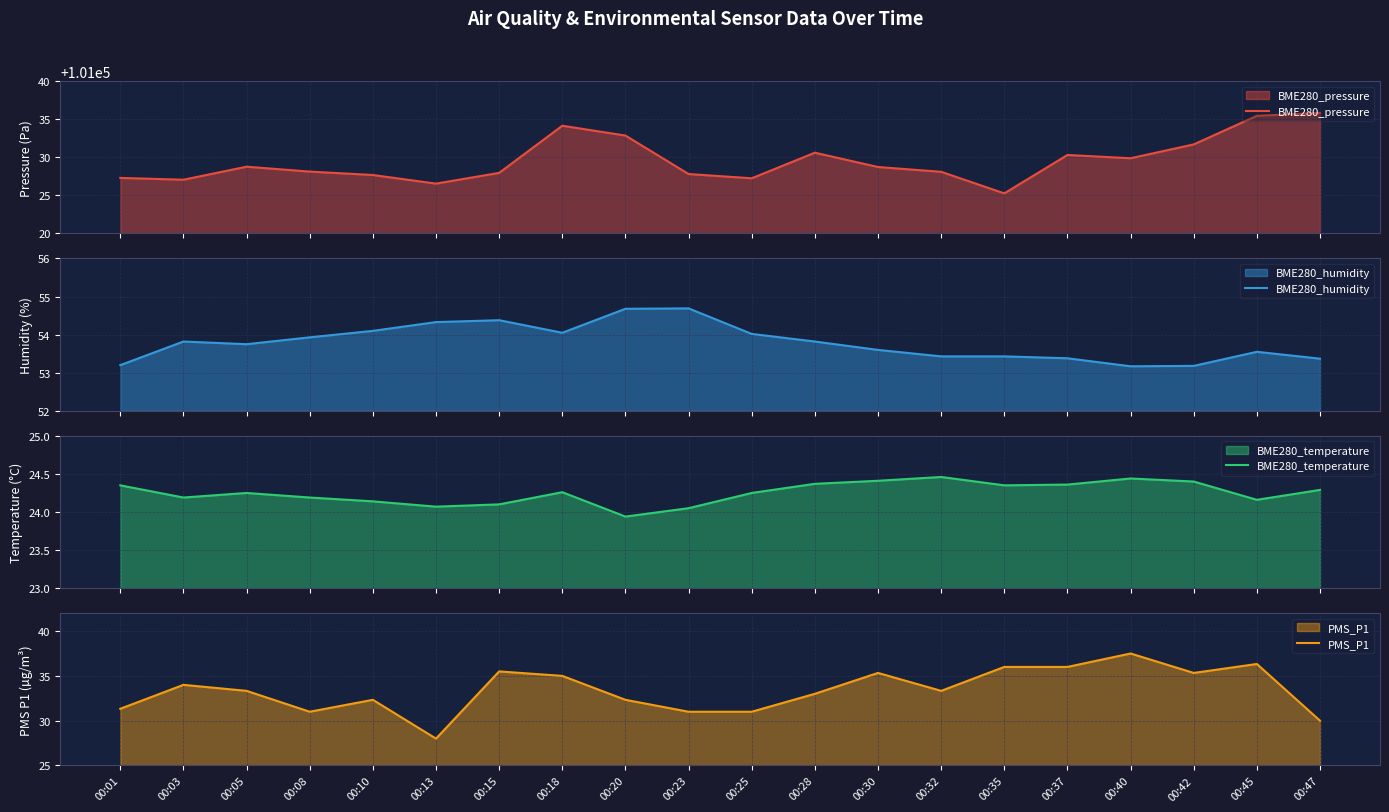

At which category is the sum across all series the highest?

00:45